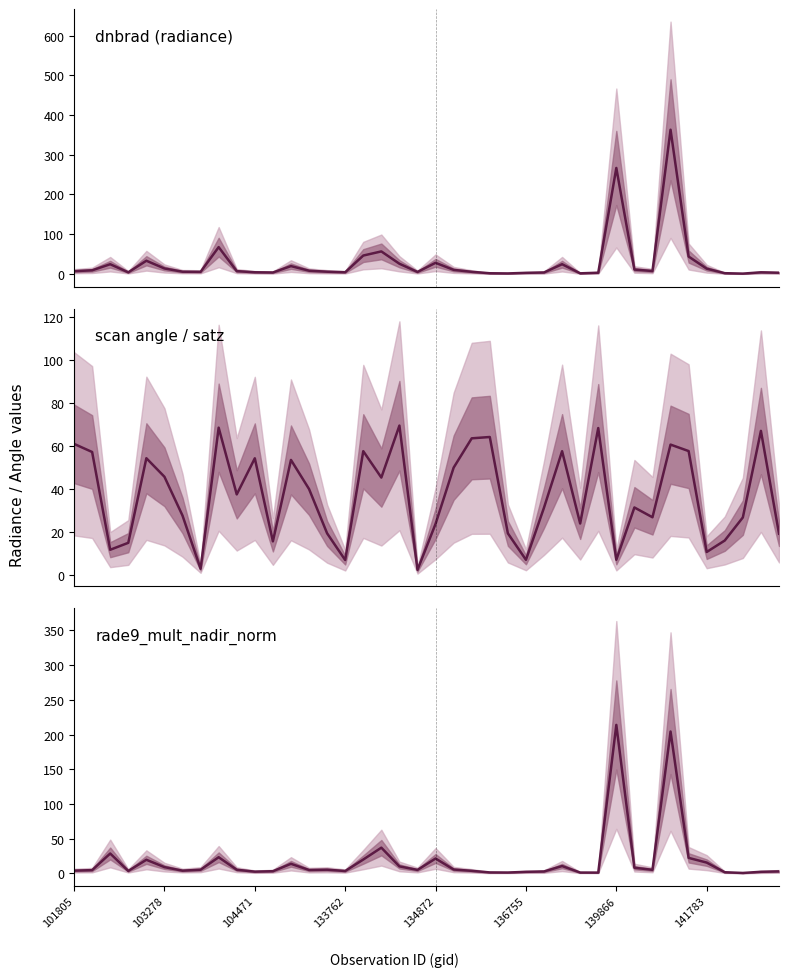

What is the value of the dnbrad (radiance) point at the 39th from the left?

4.0